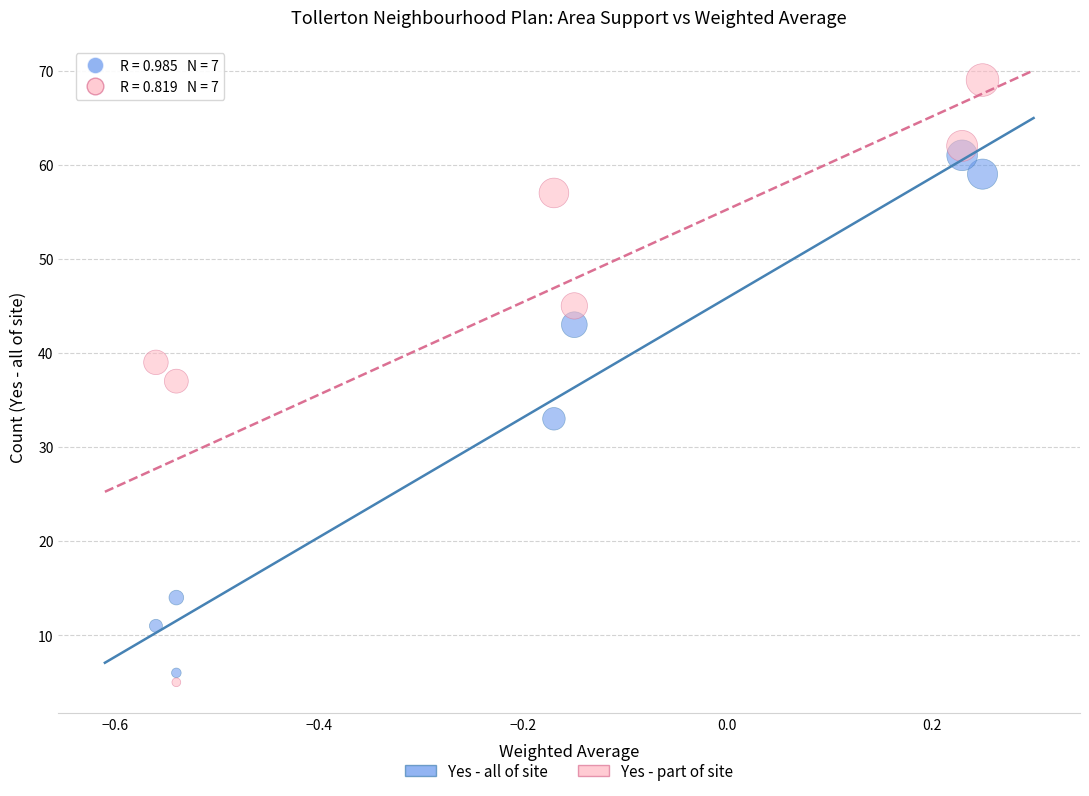

Across all data points, what is the range of Y values (max minus min)?

64